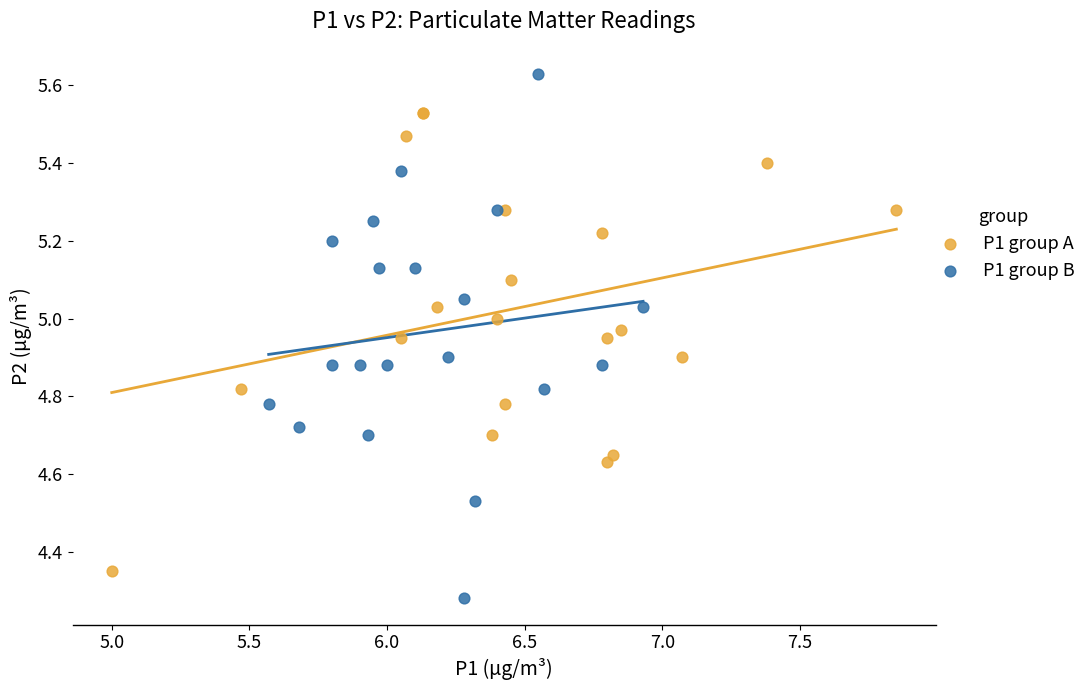

Which series reaches the minimum Y coordinate?

P1 group B